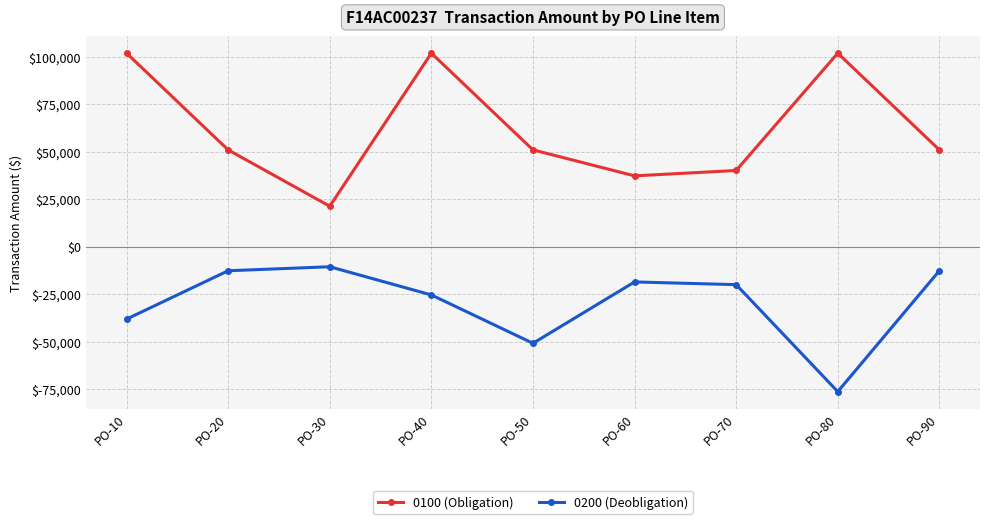

List the series in order of their peak value, highest first.

0100 (Obligation), 0200 (Deobligation)